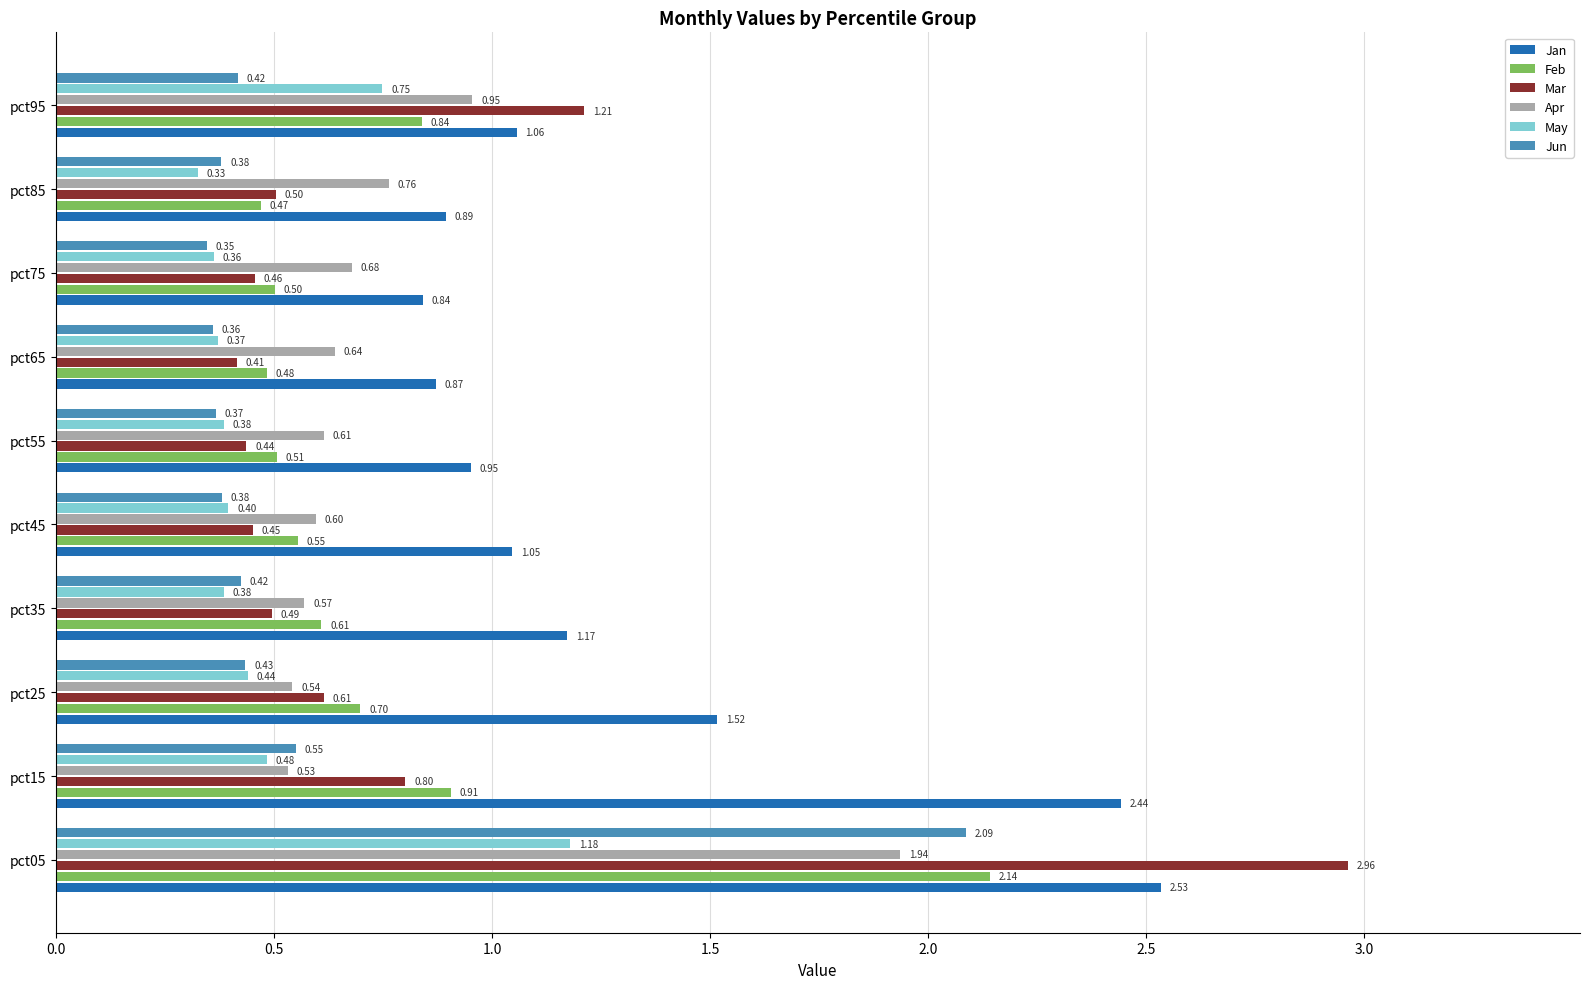

At how many categories does at least one series exceed 2?

2